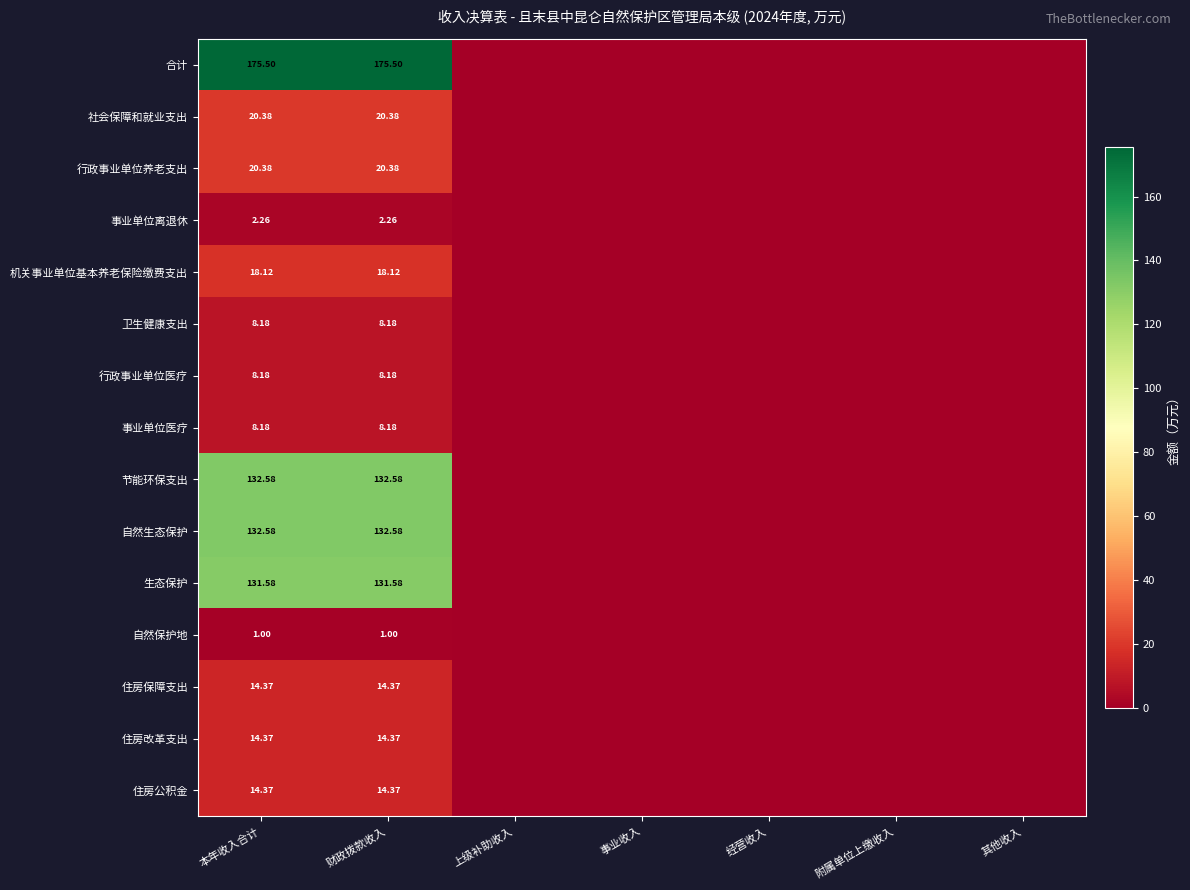

At which label does 合计 reach its minimum?

上级补助收入